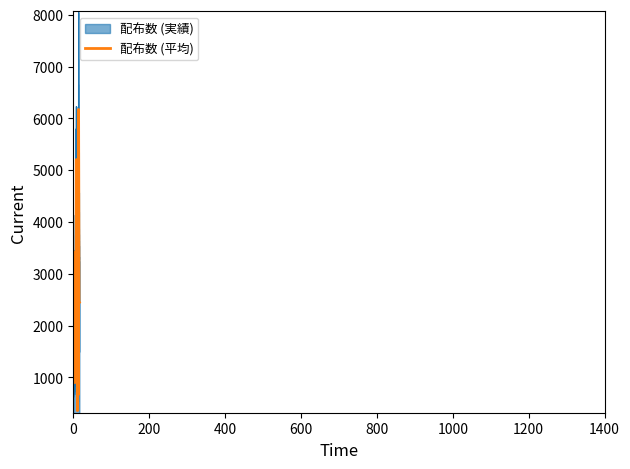

What is the minimum value for 配布数 (実績)?

367.6